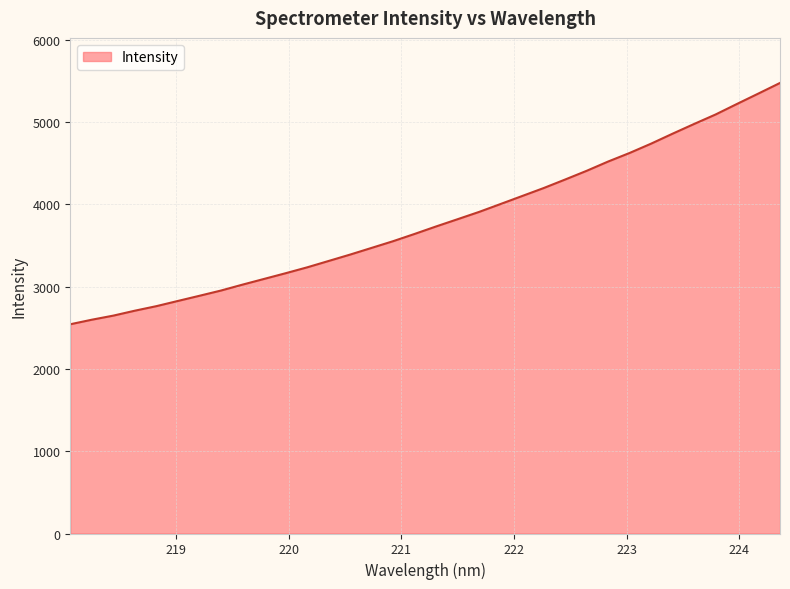

What is the difference between the maximum and minimum values?

2931.9